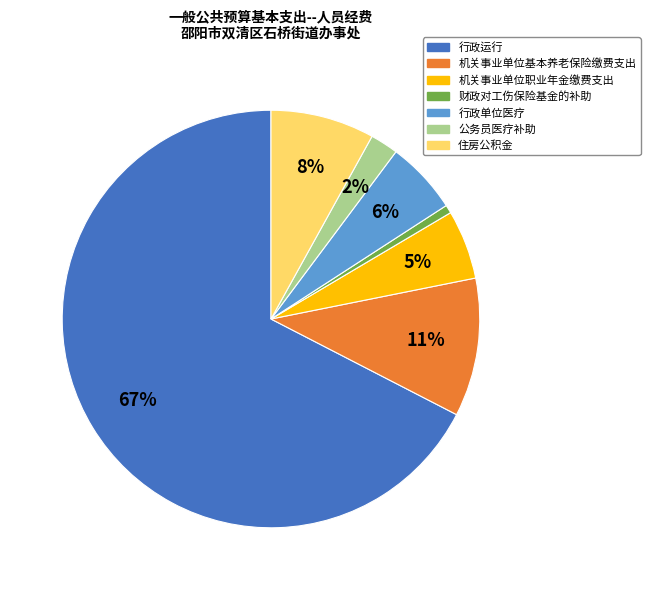

Is the sum of 公务员医疗补助 and 财政对工伤保险基金的补助 greater than half?

No